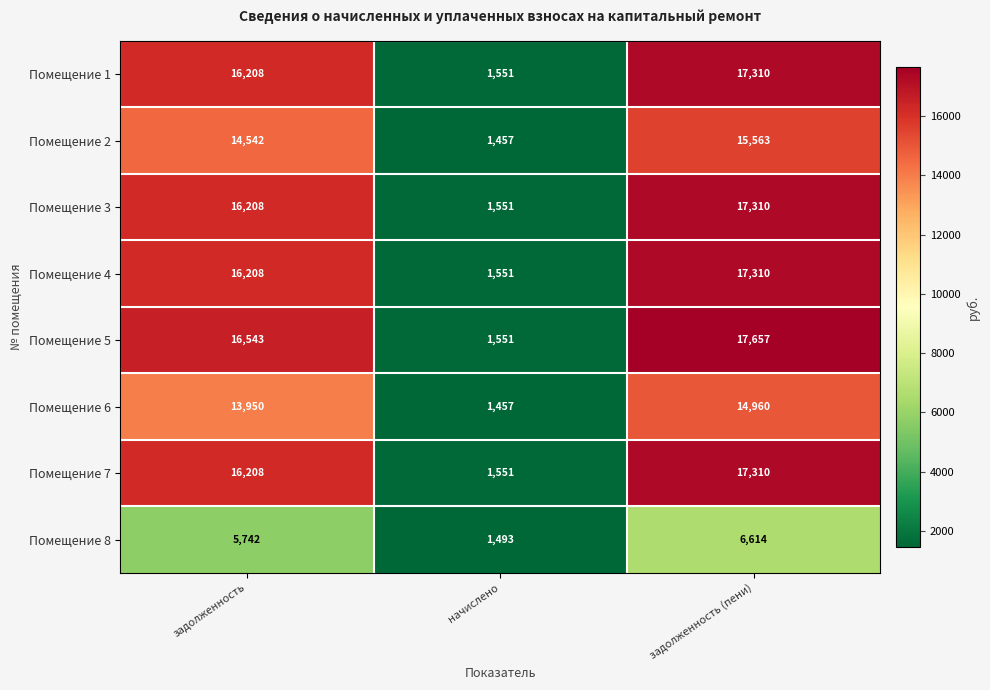

What is the total value across all series at начислено?

12162